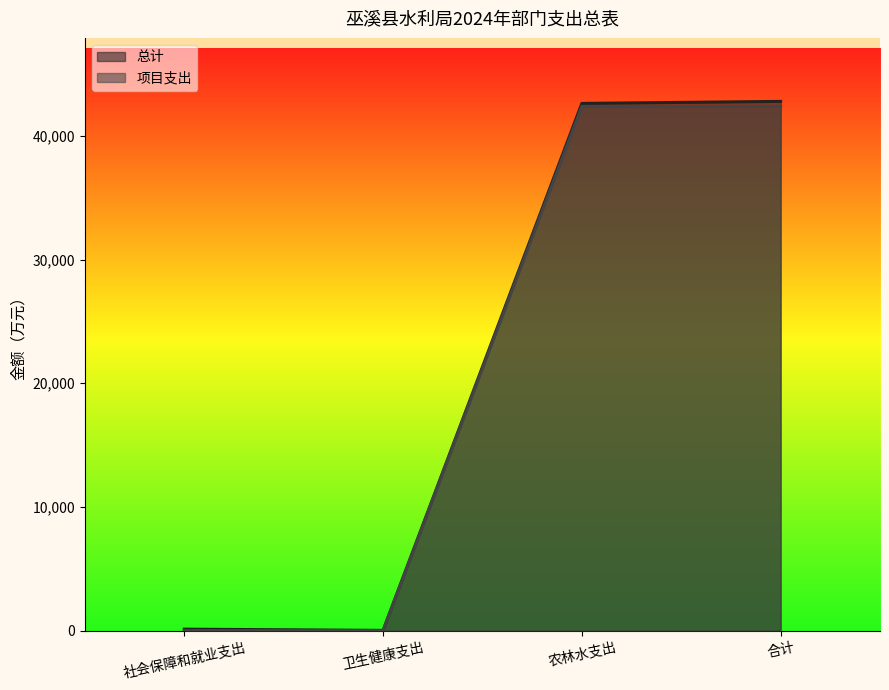

True or false: 总计 and 项目支出 cross at least once.

False